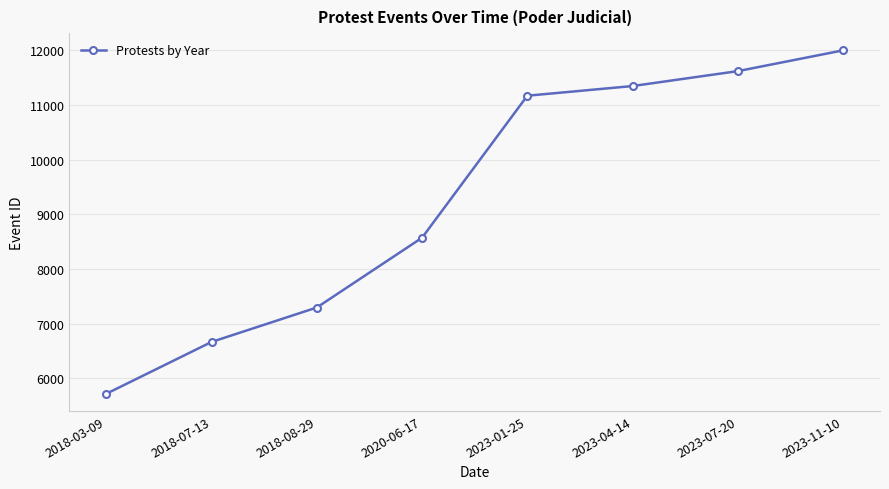

List the labels in order of value, largest first.

2023-11-10, 2023-07-20, 2023-04-14, 2023-01-25, 2020-06-17, 2018-08-29, 2018-07-13, 2018-03-09